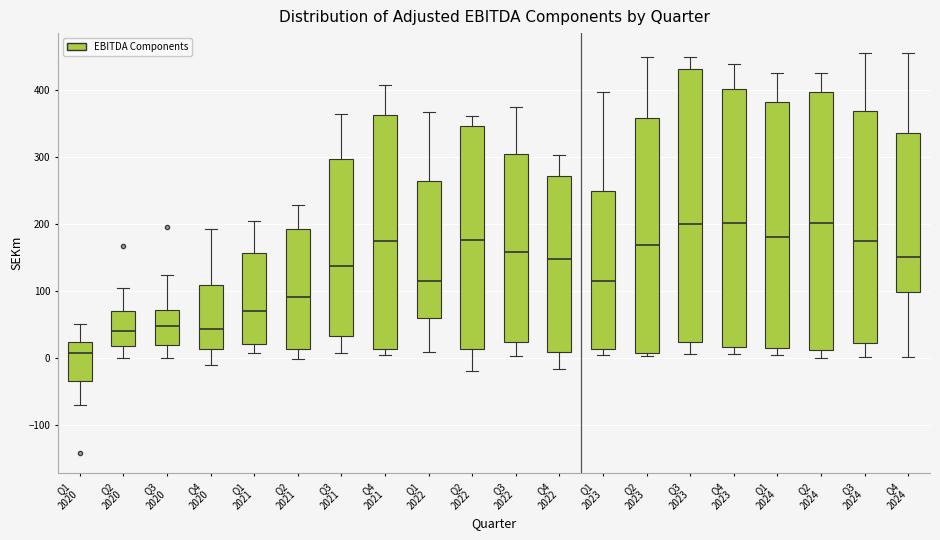

Which box is the tallest, from its lower edge to its upper edge?

Q3 2023